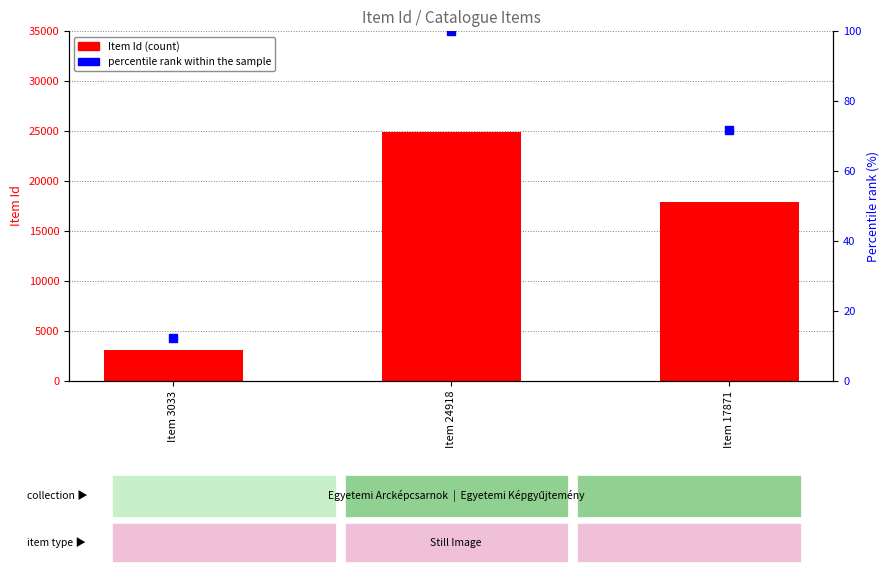

Which series has the widest spread of values?

Item Id (count)